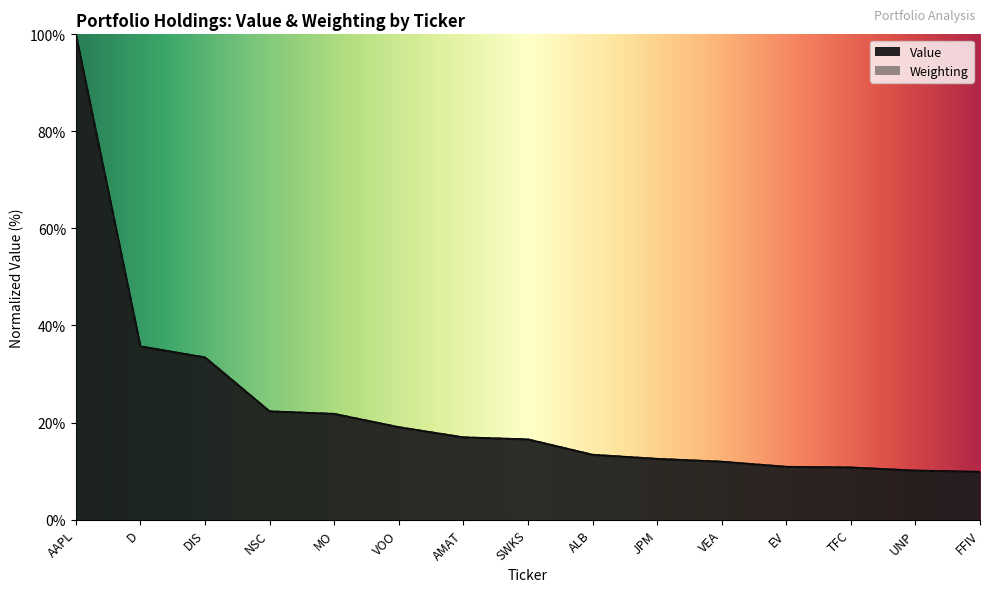

What is the maximum value shown in the chart?

100.0